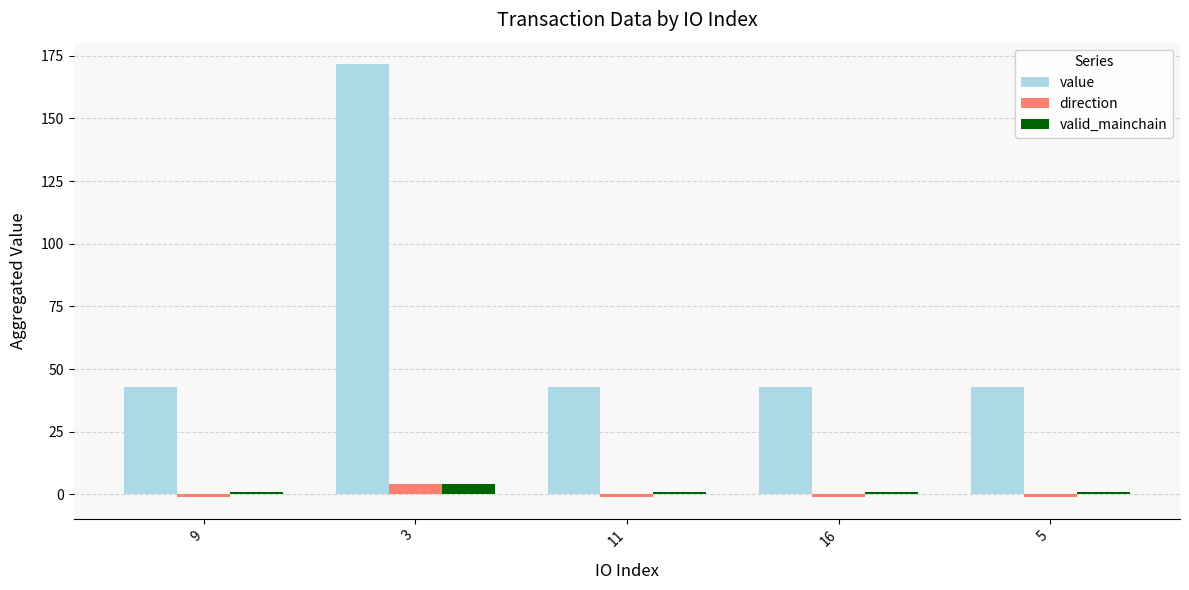

At how many categories does at least one series exceed 1?

5